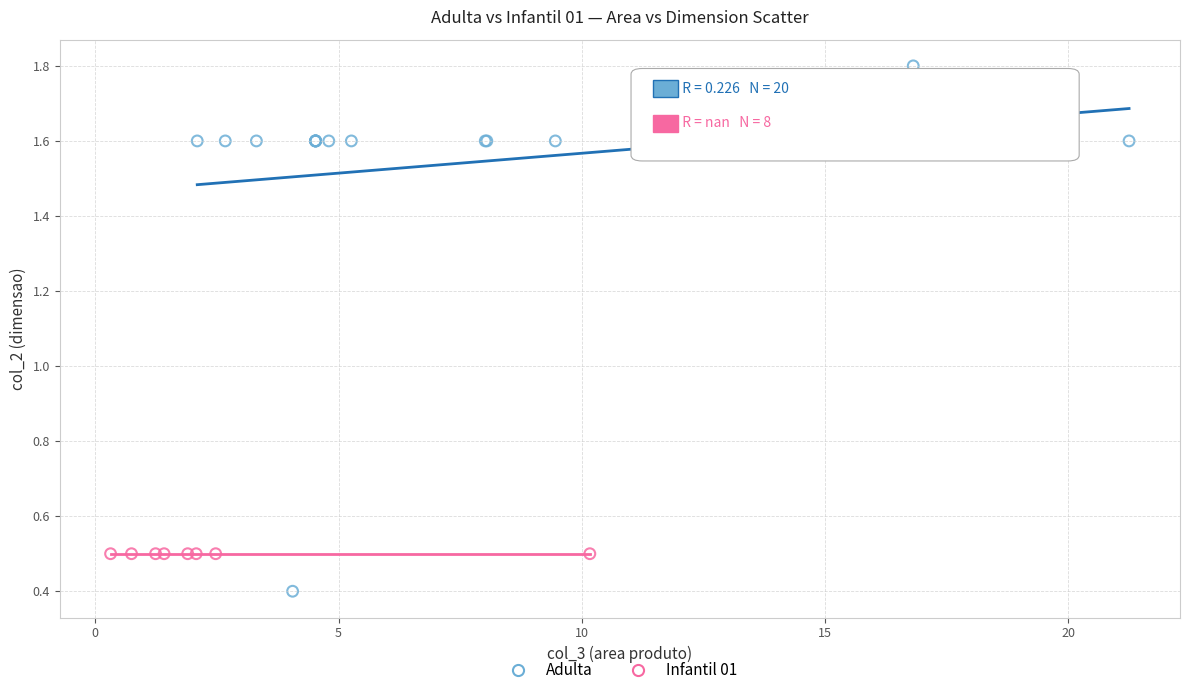

Which series reaches the minimum Y coordinate?

Adulta